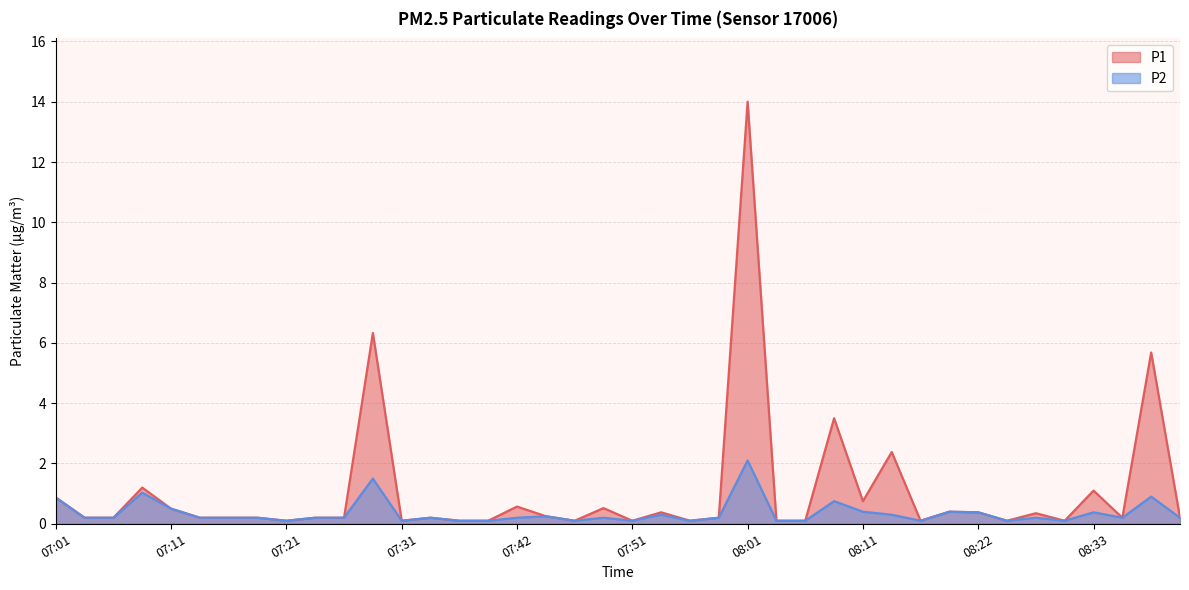

What is the total value across all series at 07:42?

0.8